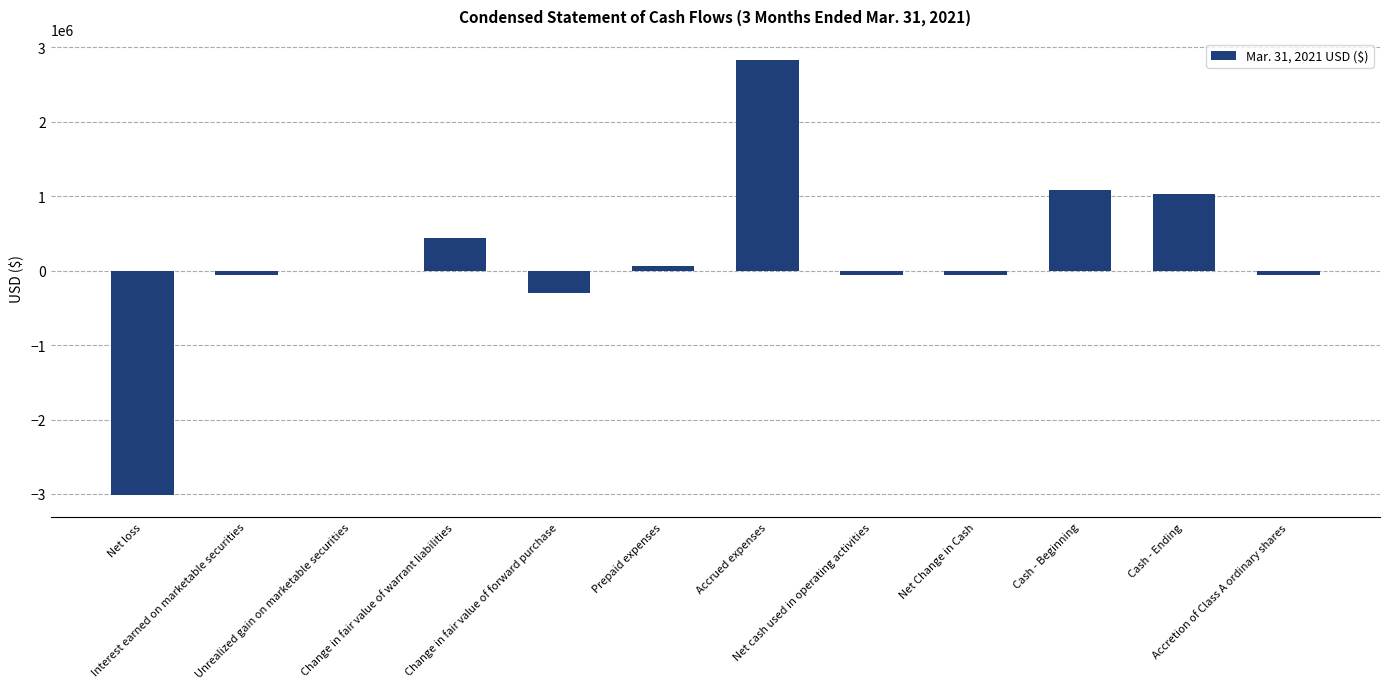

The chart shows a value of 1026938 at Cash - Ending. True or false?

True